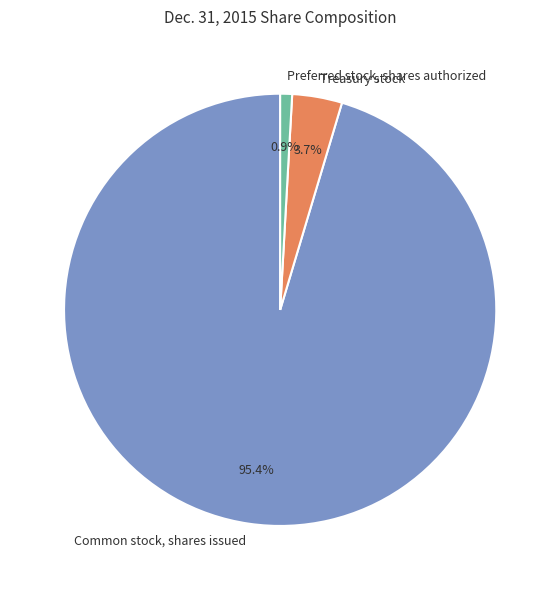

To the nearest percent, what percentage of the pie is Preferred stock, shares authorized?

1%